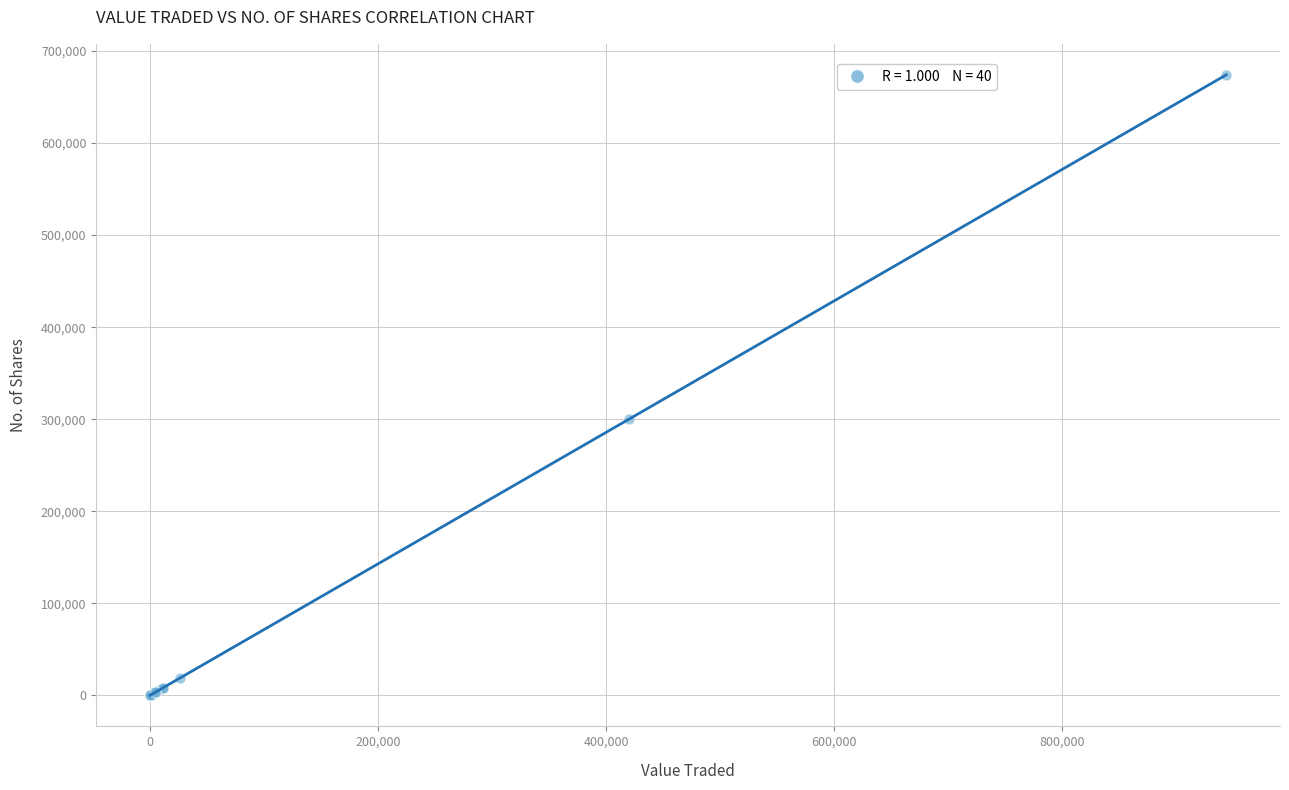

What Y value in the scatter plot is closest to 337053?

300136